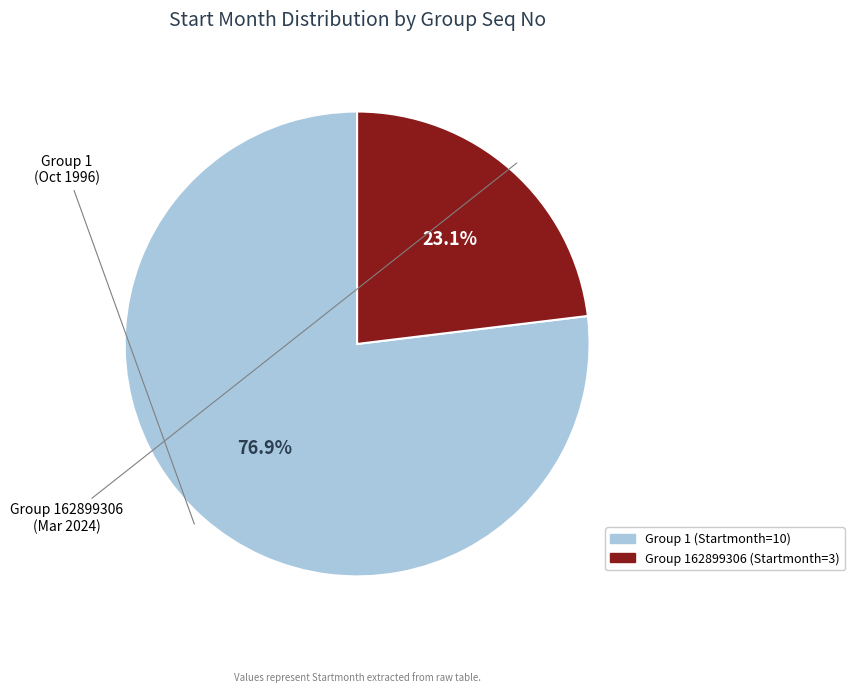

Is there any slice that represents more than half of the pie?

Yes